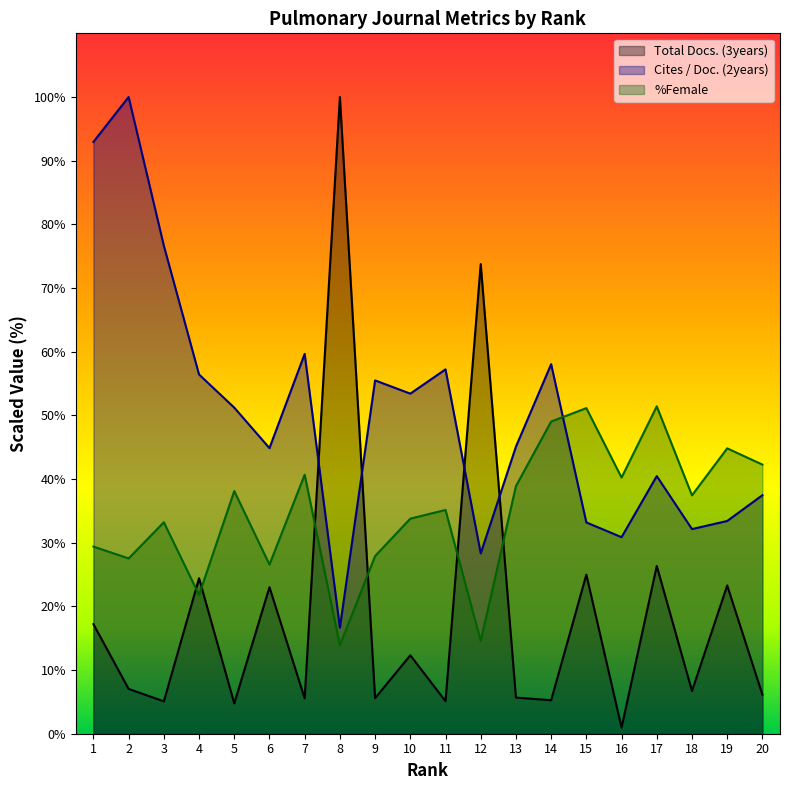

Reading left to right, list all the values displayed in this chart.

Total Docs. (3years): 17.2	7.0	5.1	24.4	4.8	23.0	5.6	100.0	5.6	12.3	5.1	73.8	5.7	5.3	25.0	1.0	26.3	6.7	23.3	6.1
Cites / Doc. (2years): 92.9	100.0	76.6	56.4	51.2	44.9	59.7	16.6	55.5	53.4	57.2	28.3	45.1	58.0	33.2	30.9	40.5	32.1	33.4	37.5
%Female: 29.4	27.5	33.2	21.8	38.1	26.6	40.7	13.9	27.9	33.8	35.1	14.6	38.9	49.0	51.1	40.2	51.4	37.4	44.8	42.3